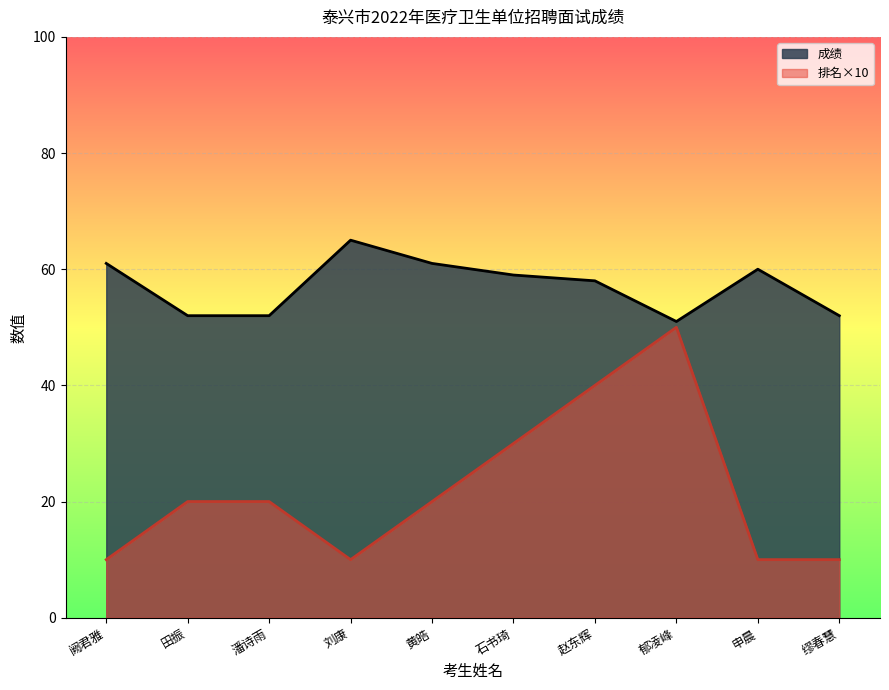

Rank the series at 赵东辉 from highest to lowest value.

成绩, 排名×10